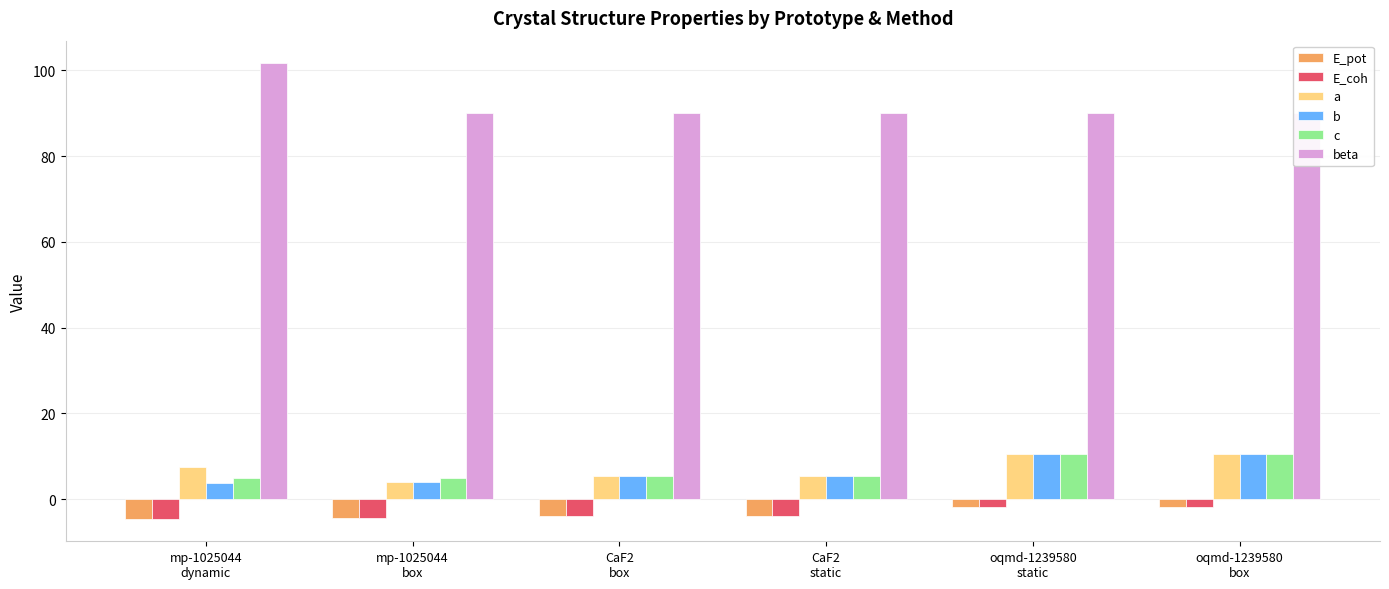

Which series has the largest range (max minus min)?

beta